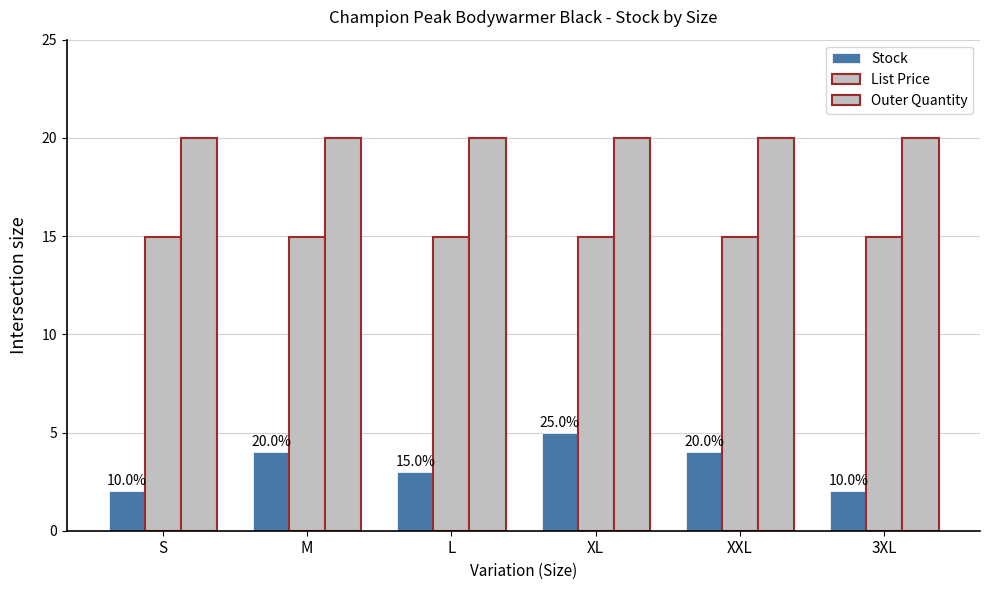

At which label does Stock first exceed 4?

XL